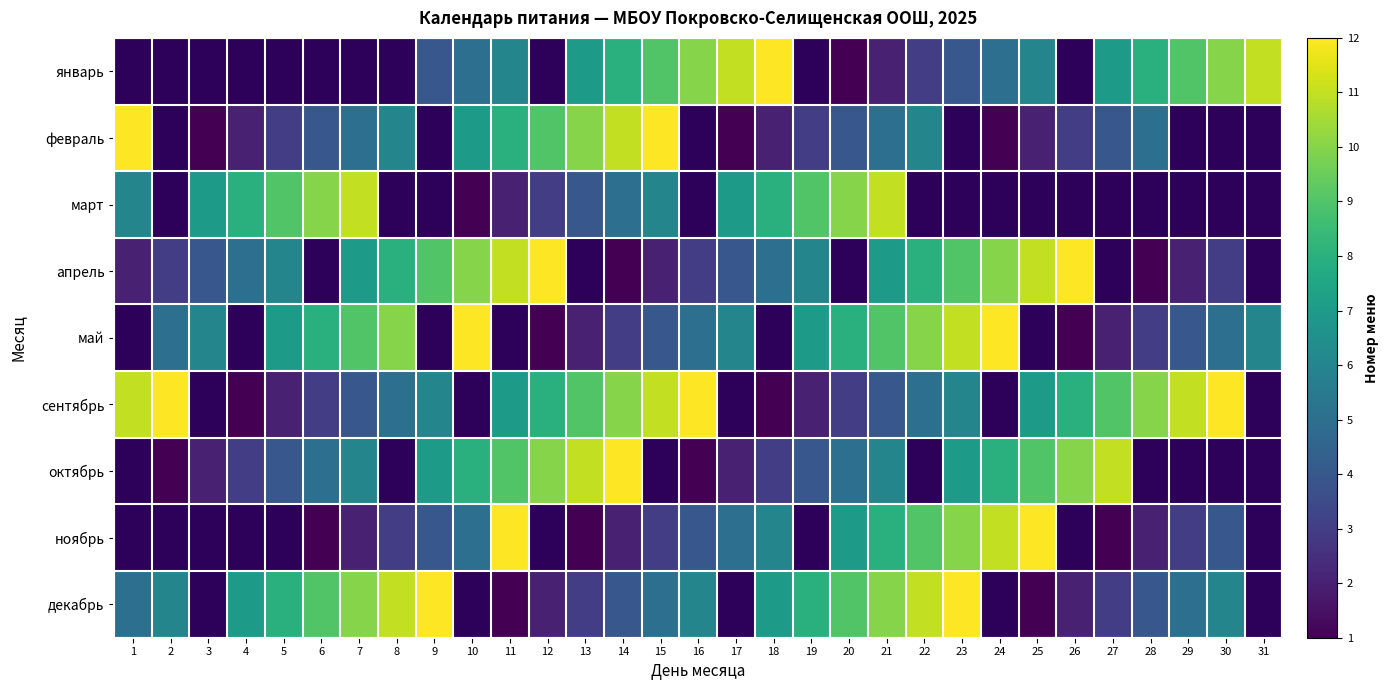

At which category is the sum across all series the highest?

21